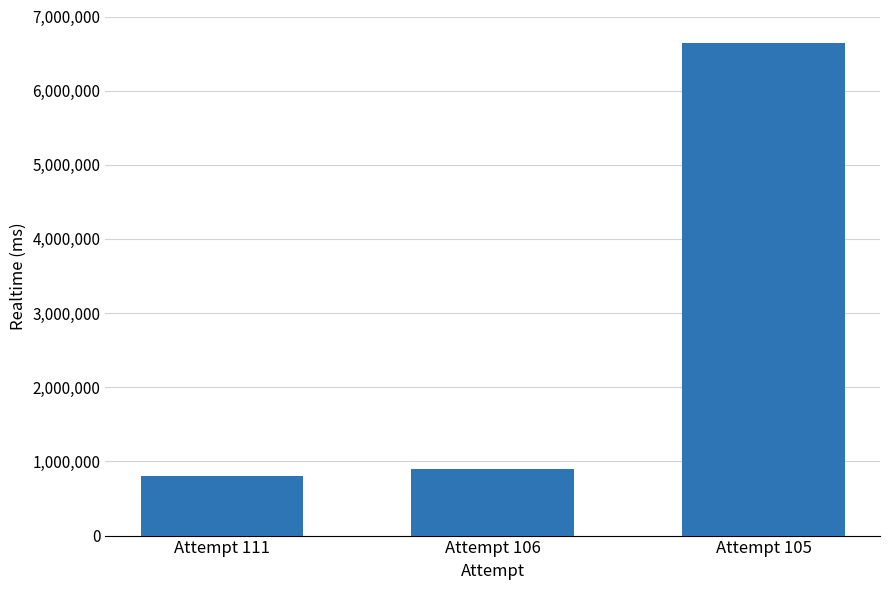

What is the difference between the maximum and minimum values?

5835311